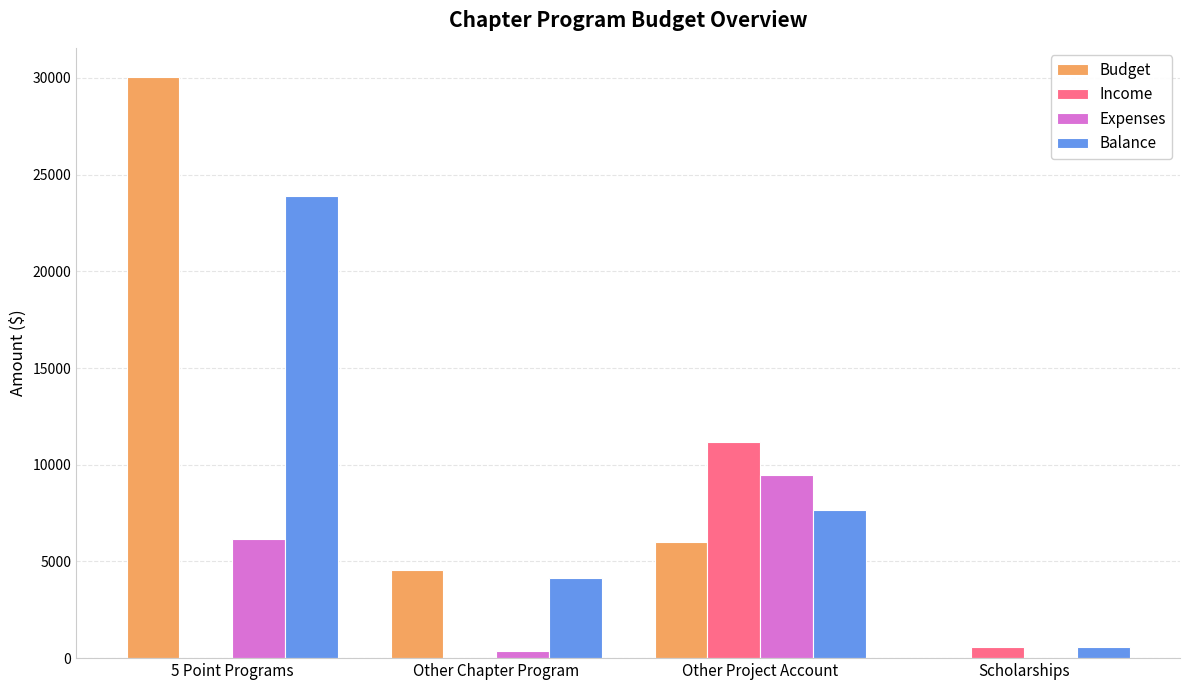

Which series changed the most between Other Chapter Program and Scholarships?

Budget